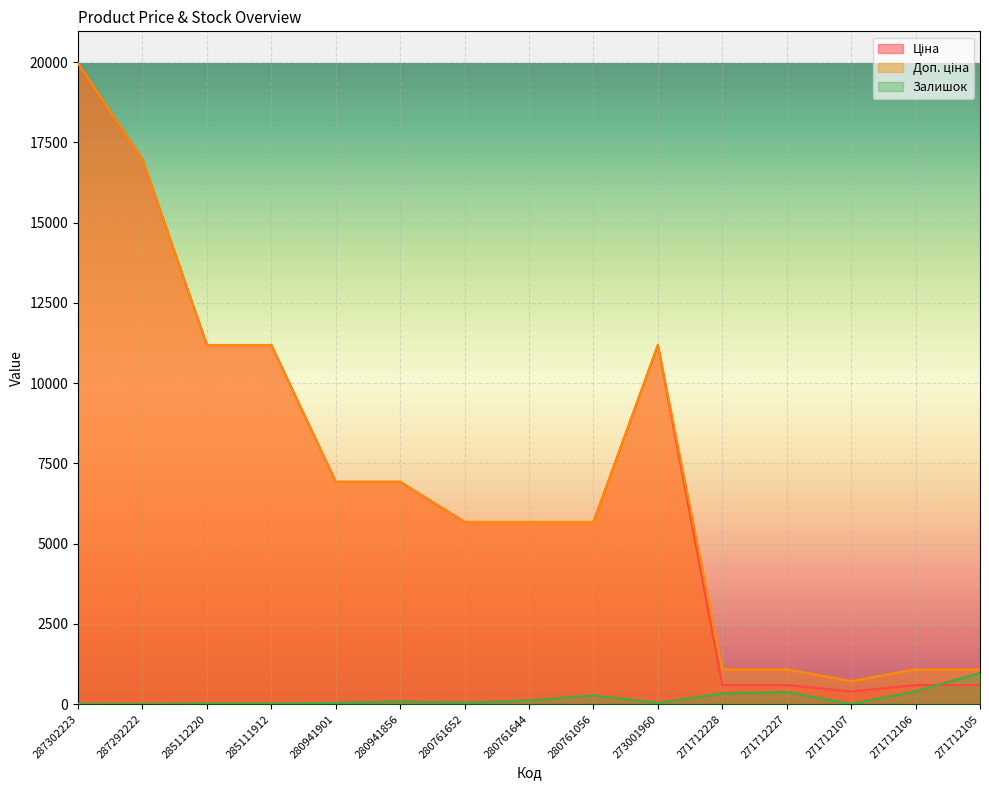

What is the difference between the highest and lowest values at 273001960?

11150.2